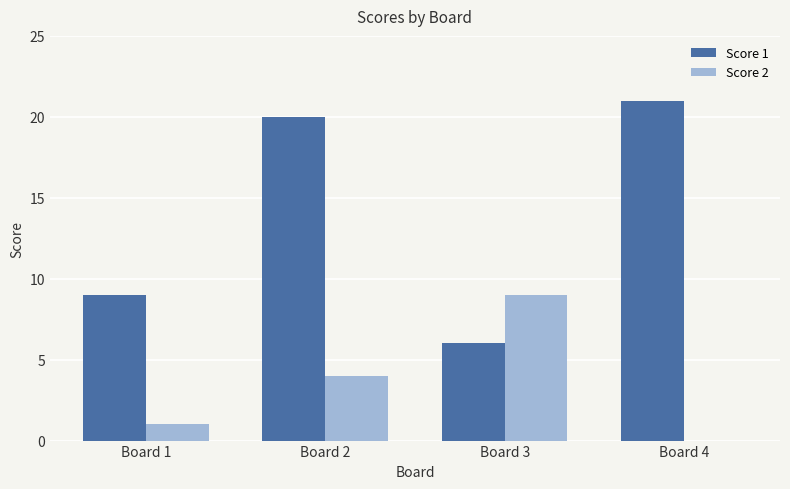

How many categories are shown in the chart?

4